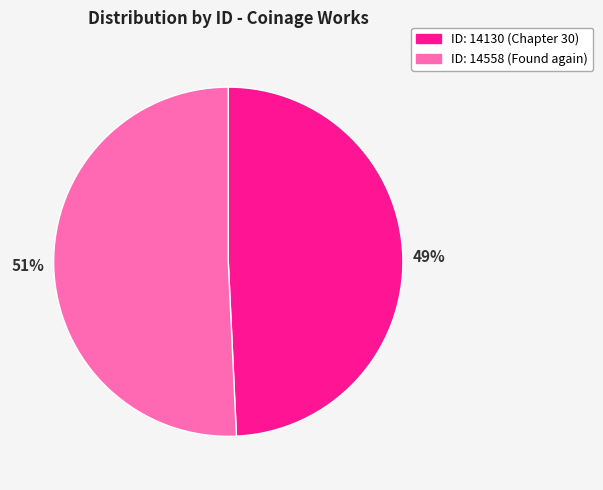

Which slice is the largest?

ID: 14558 (Found again)